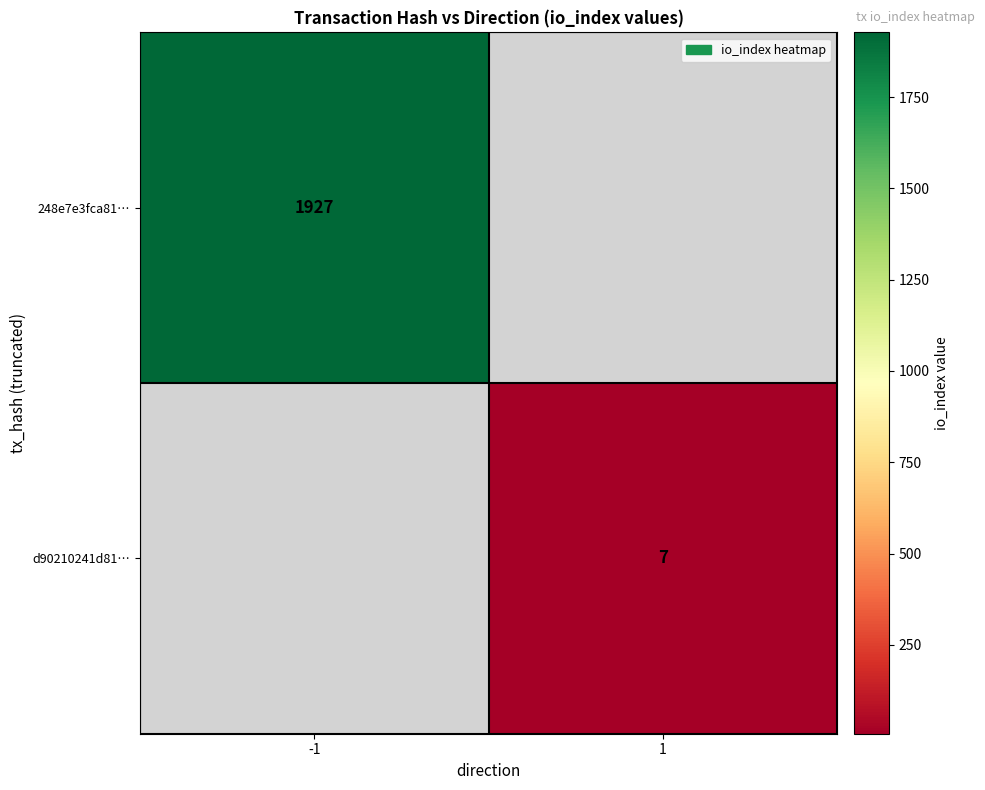

Is it true that d90210241d81… equals 2 at 1?

False